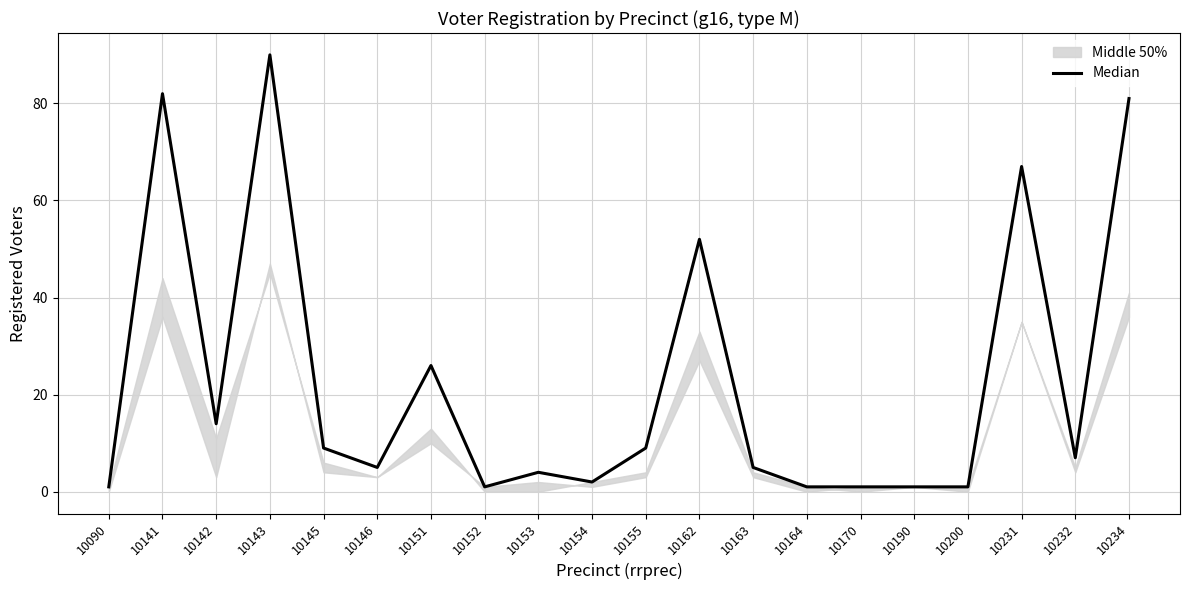

Reading left to right, what are all the values shown in this chart?

1	82	14	90	9	5	26	1	4	2	9	52	5	1	1	1	1	67	7	81